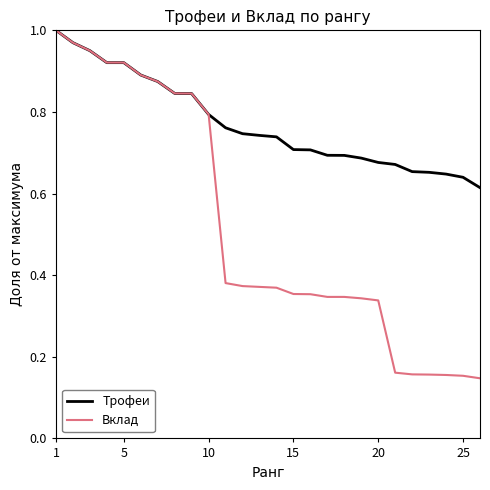

Which series has the largest total across all categories?

Трофеи